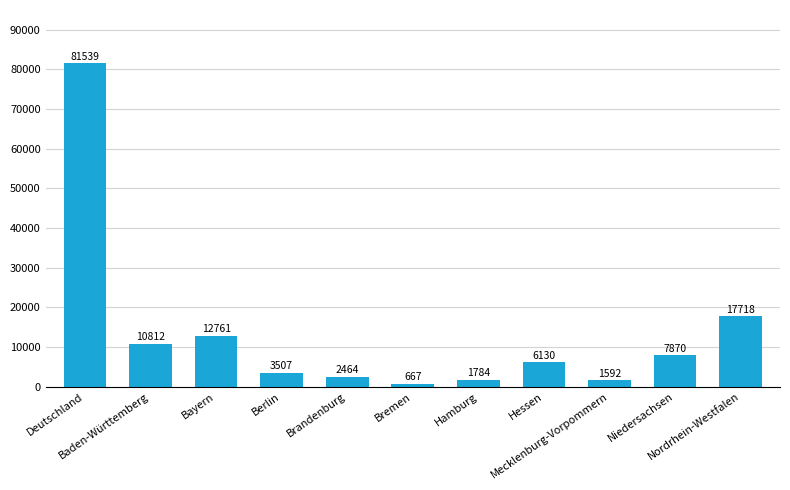

What is the difference between the values at Nordrhein-Westfalen and Berlin?

14211.6